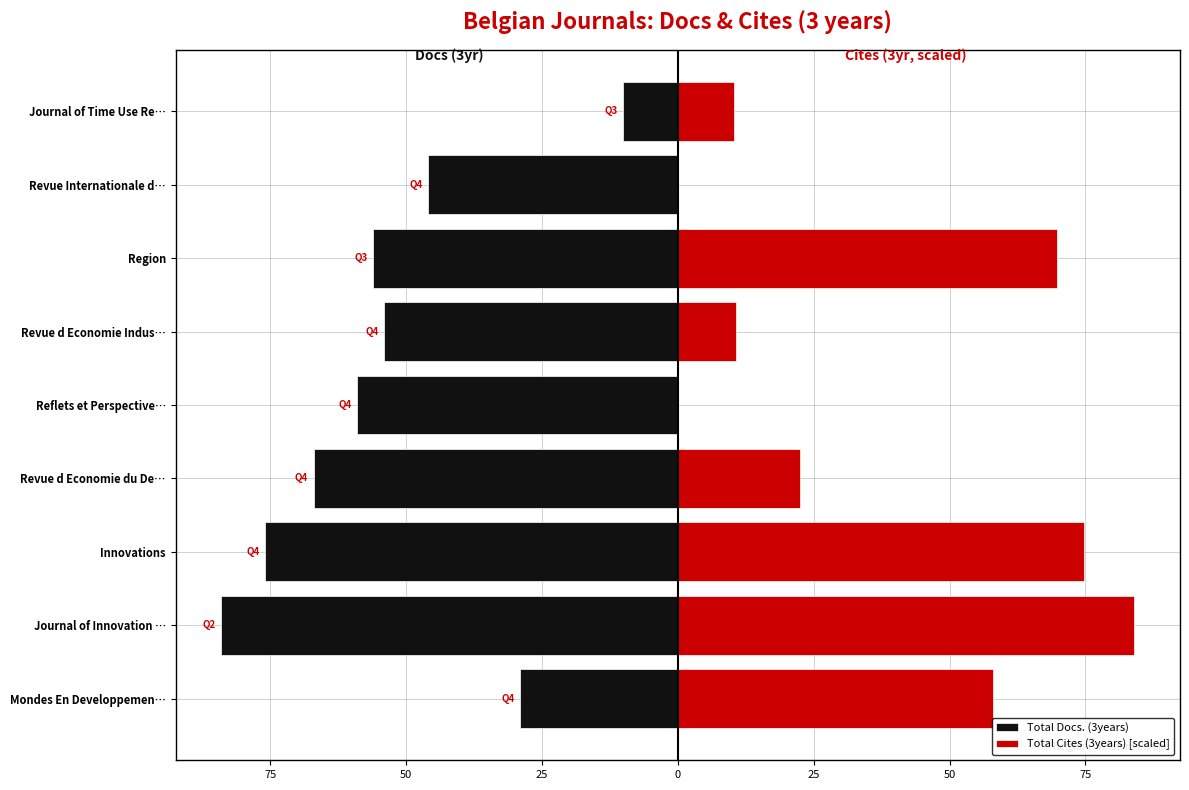

How many bars are there in each group?

2